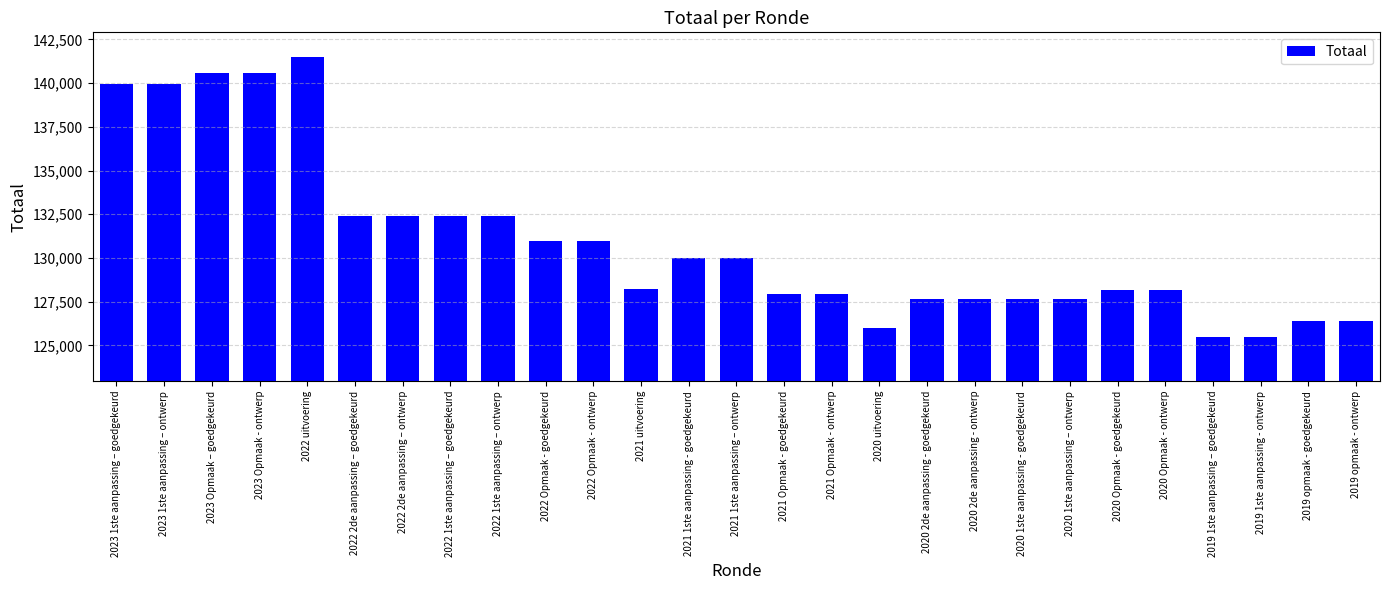

Approximately how many times larger is the value at 2020 1ste aanpassing - goedgekeurd compared to 2020 Opmaak - goedgekeurd?

1.0